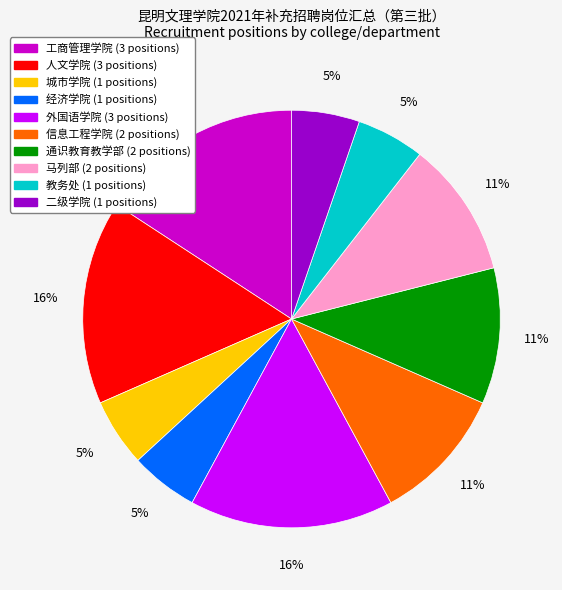

The 外国语学院 slice represents 16% of the pie. True or false?

True